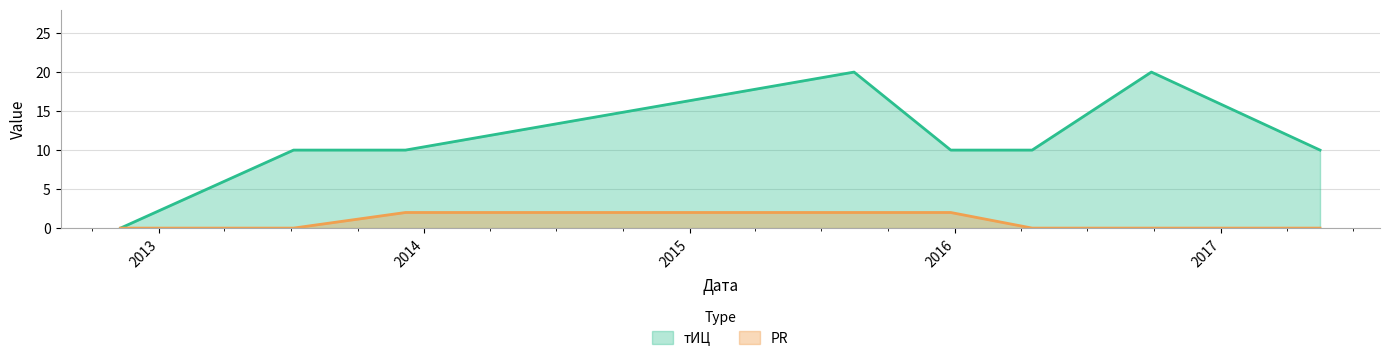

What is the sum of all PR values?

6